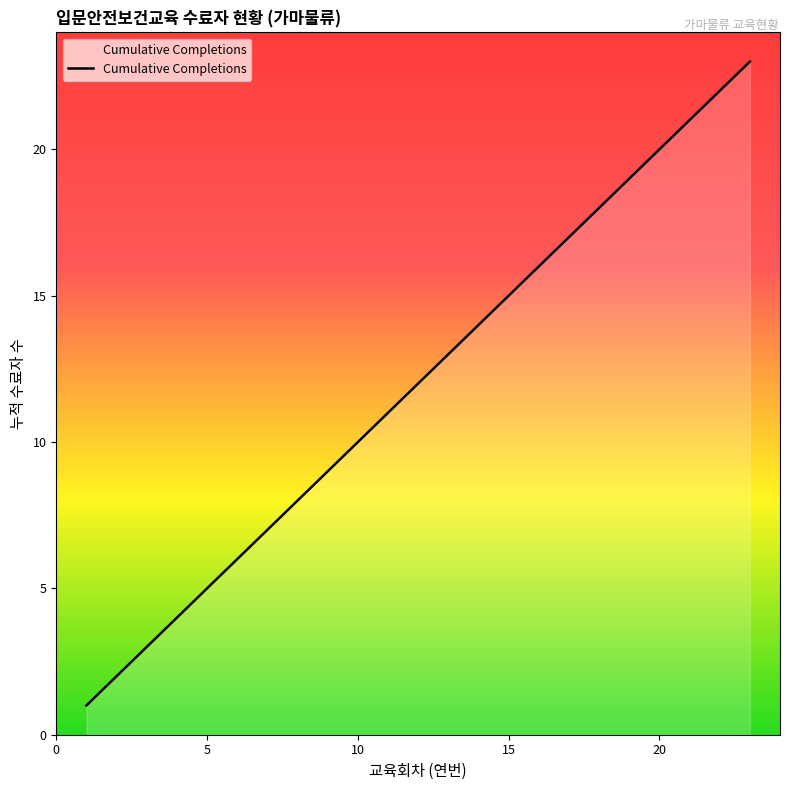

What is the average value?

12